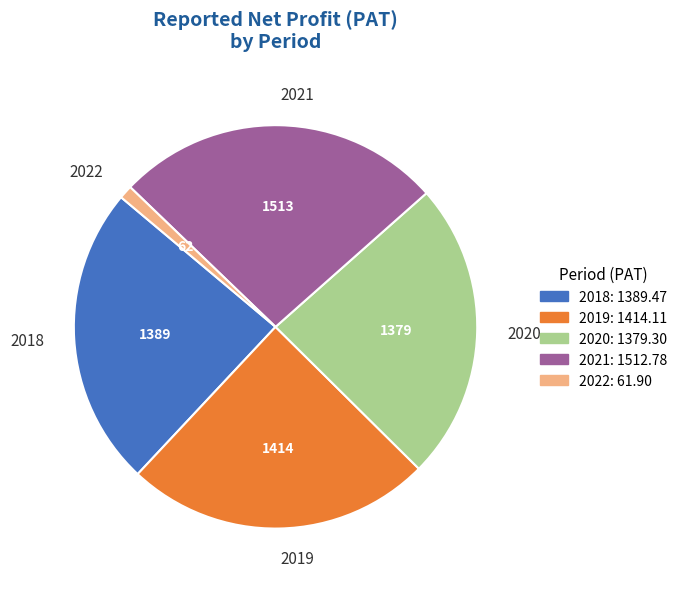

Which has a higher value, 2021 or 2019?

2021